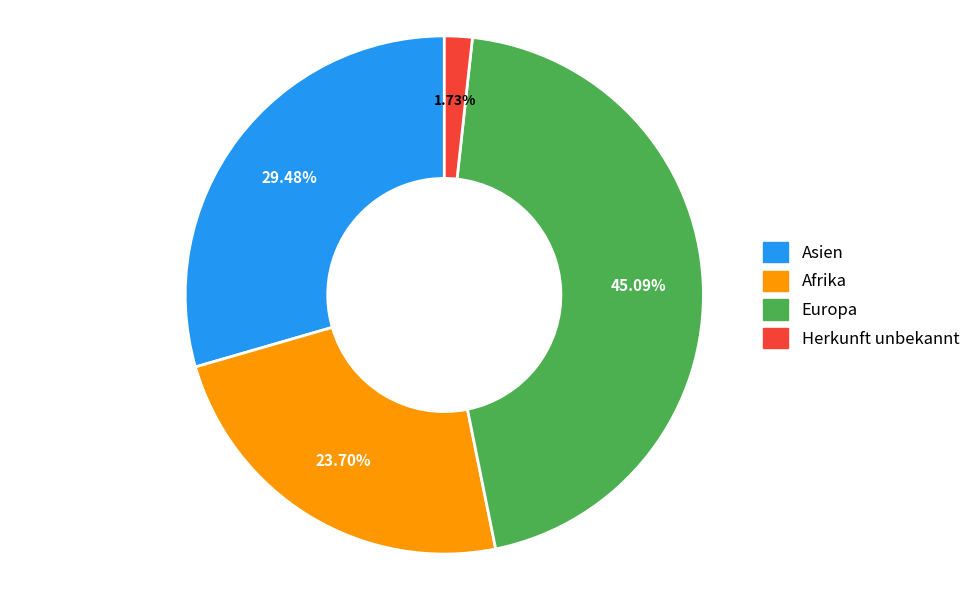

Which slice is the smallest?

Herkunft unbekannt